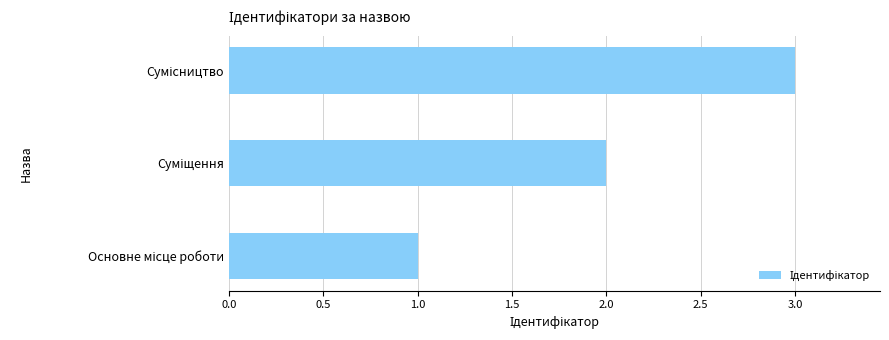

What is the sum of all values?

6